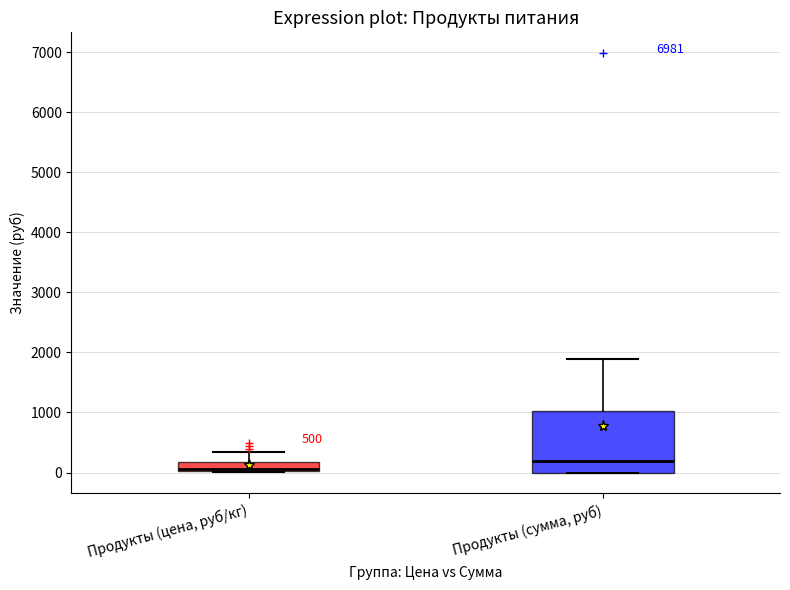

Which box is the tallest, from its lower edge to its upper edge?

Продукты (сумма, руб)